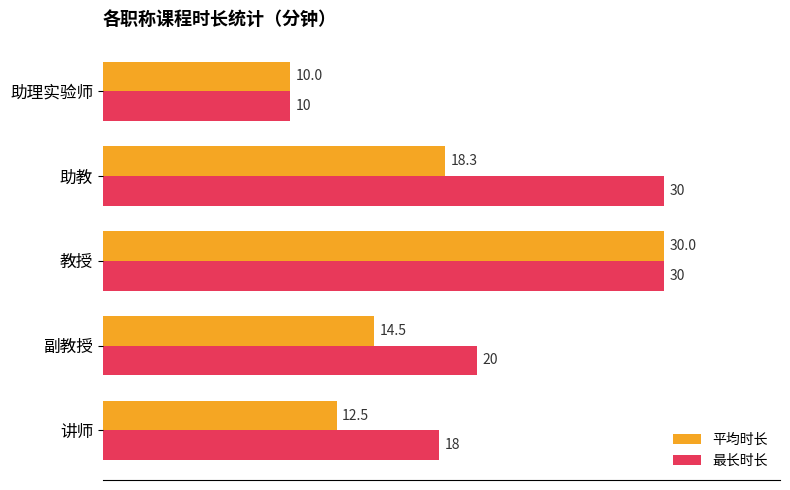

Which series has the largest total across all categories?

最长时长